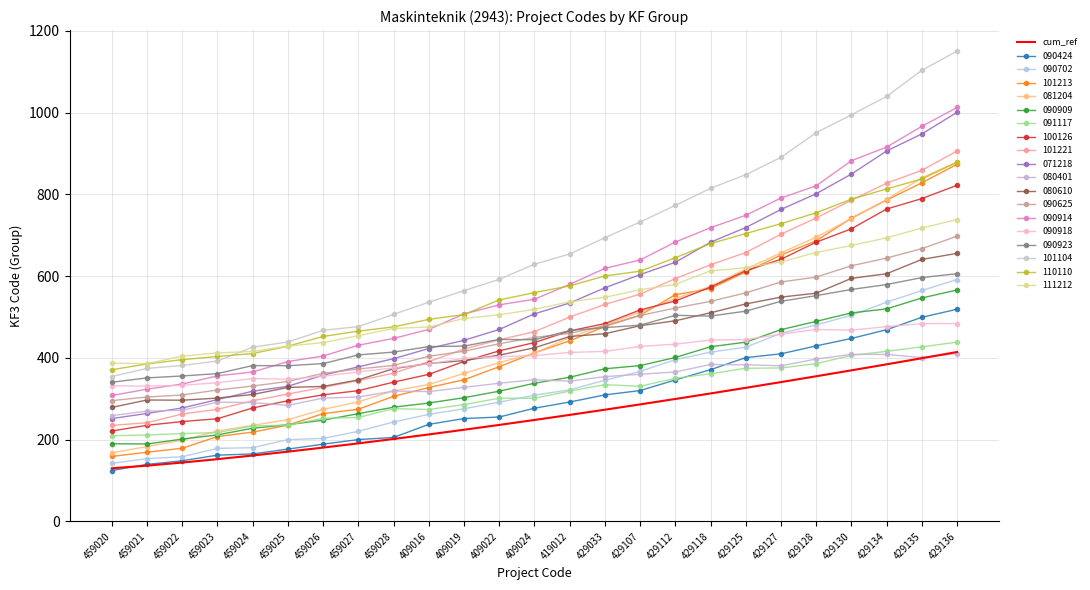

What is the minimum value shown in the chart?

124.4